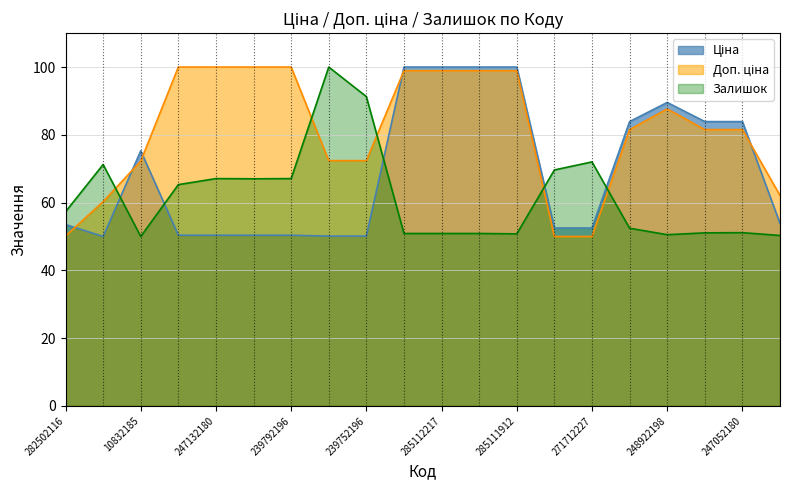

What value does the Доп. ціна series have at 247052180?

81.5